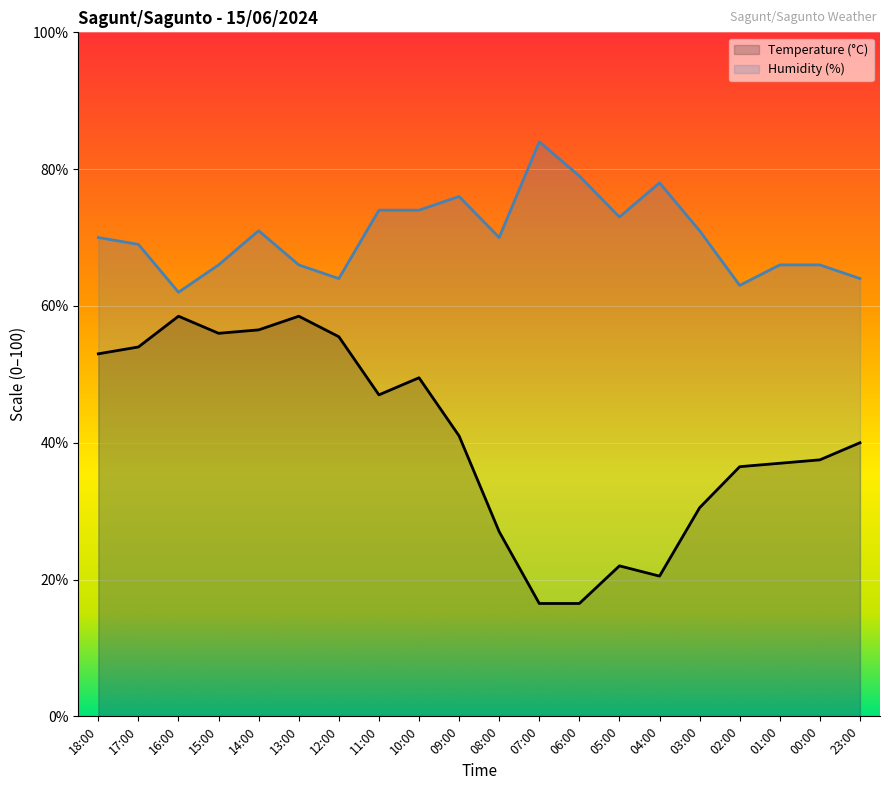

Rank the series by their average value, from lowest to highest.

Temperature (°C), Humidity (%)